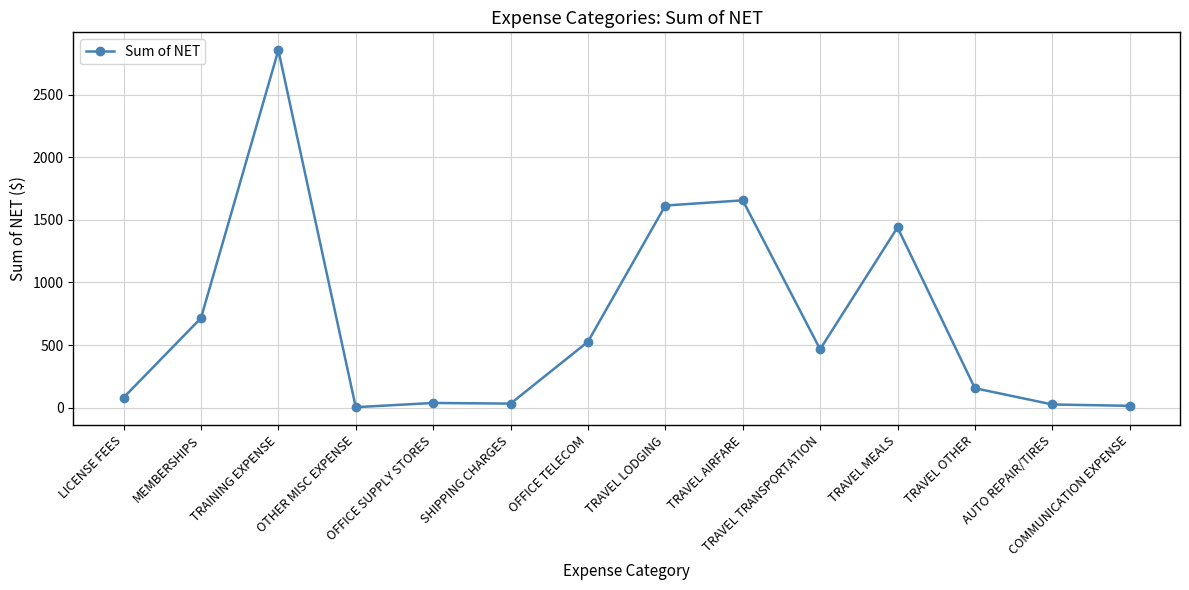

What is the sum of the values at OFFICE SUPPLY STORES and OFFICE TELECOM?

563.4